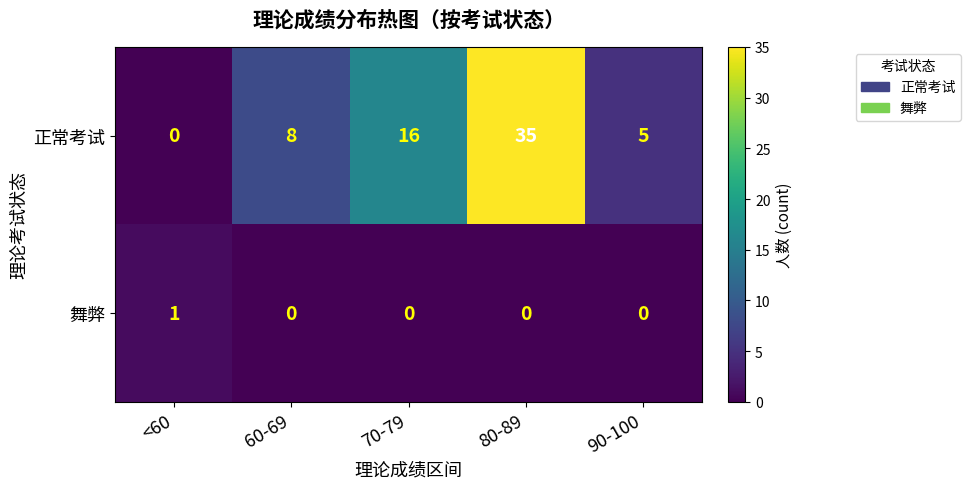

What is the difference between the 正常考试 values at 70-79 and 90-100?

11